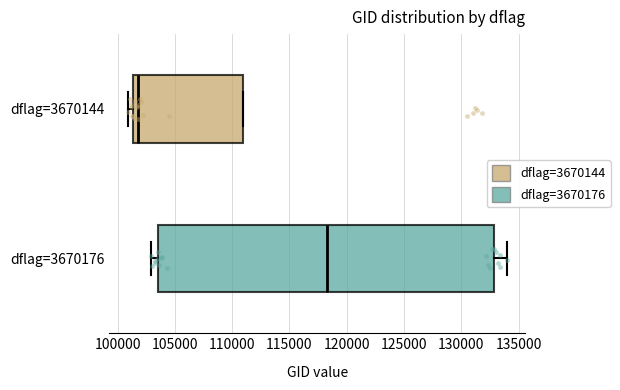

Reading bottom to top, read every box against the x-axis: the position of its median line, the range the box covers, and the ends of its whiskers. The values are not printed on the chart, so give them approximately, as read against the axis.

dflag=3670176: median 118000, box 103500 to 133000, whiskers 103000 to 134000
dflag=3670144: median 102000, box 101500 to 111000, whiskers 101000 to 111000